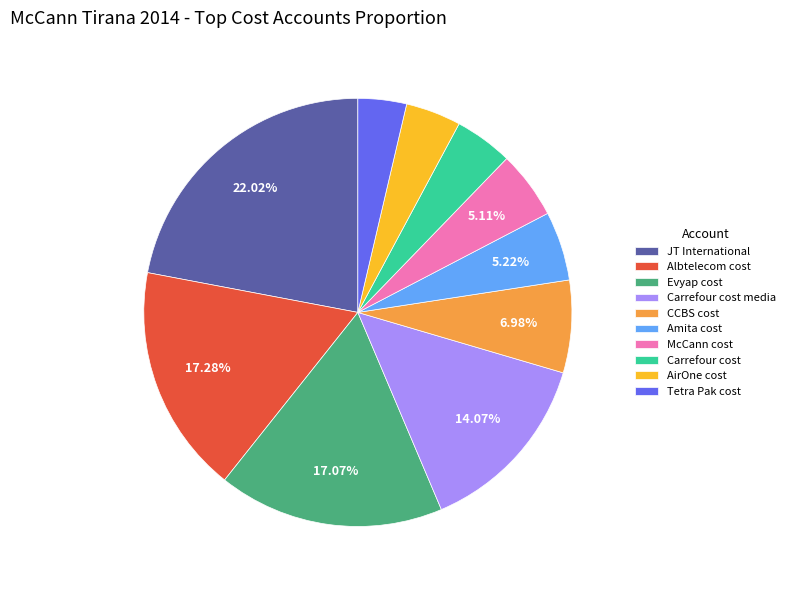

What is the smallest slice in the pie chart?

Tetra Pak cost